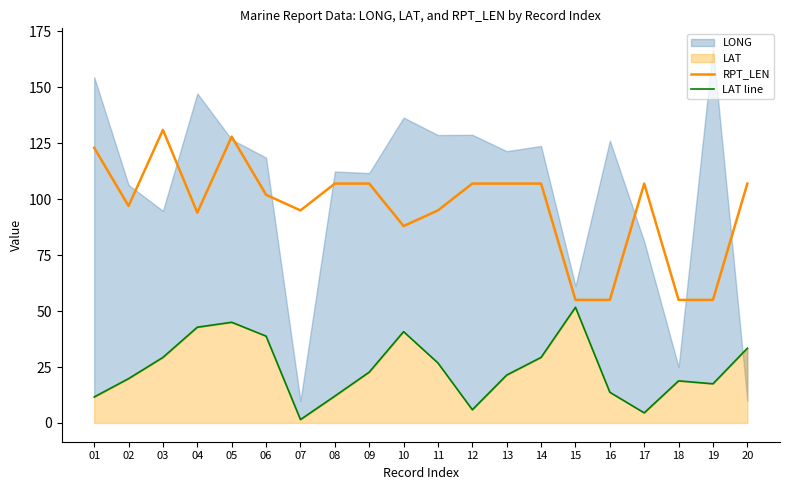

Is it true that RPT_LEN equals 107 at 20?

True